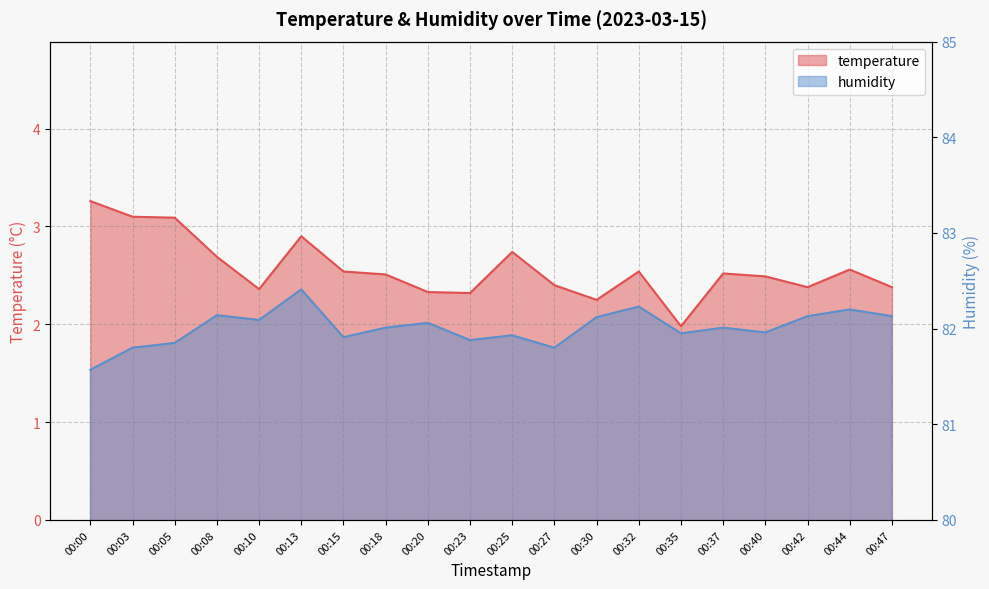

What is the value of the temperature point at the 15th from the left?

2.0